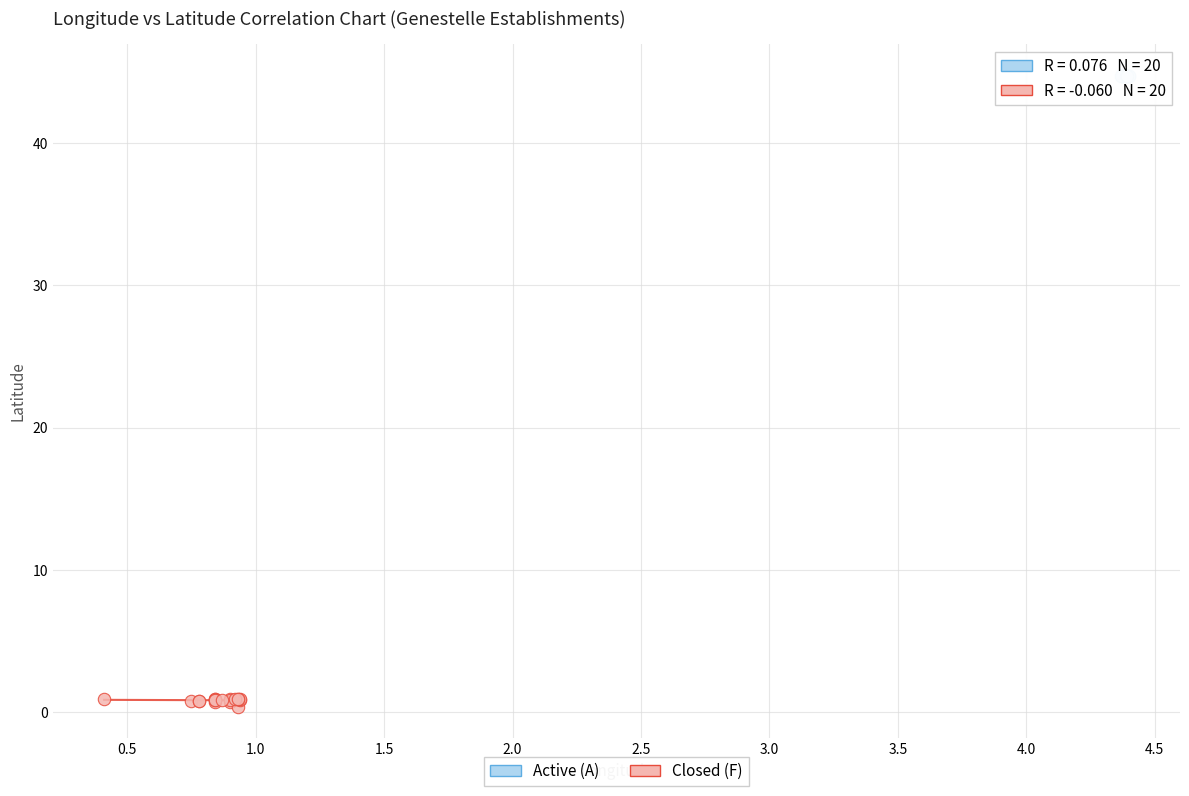

Which series has the widest spread of Y values?

Closed (F)